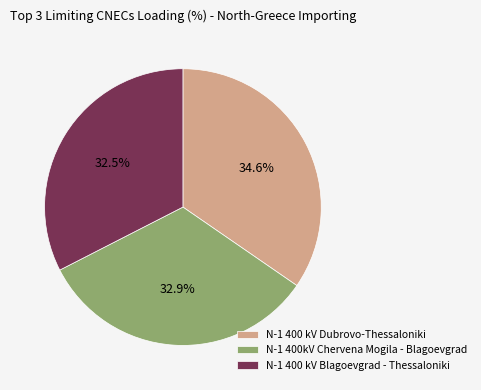

Which has a higher value, N-1 400 kV Dubrovo-Thessaloniki or N-1 400 kV Blagoevgrad - Thessaloniki?

N-1 400 kV Dubrovo-Thessaloniki